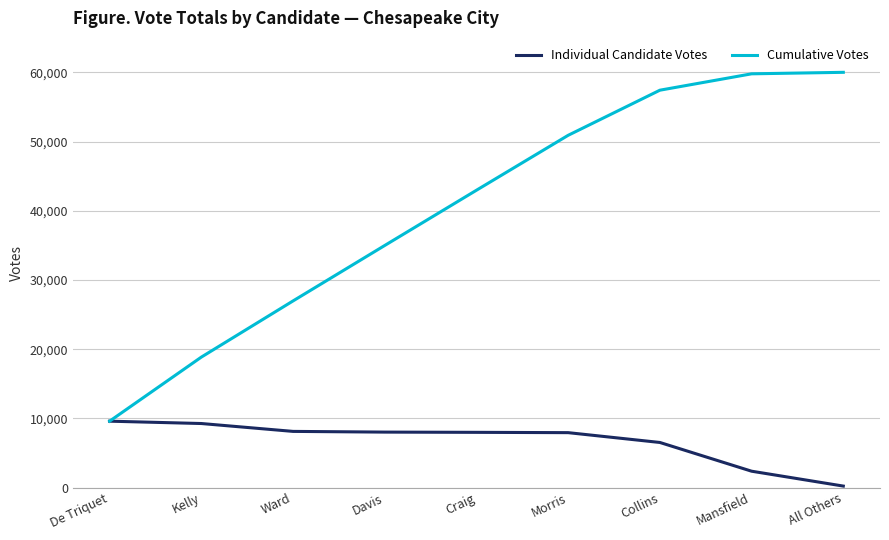

Rank the series by their maximum value, from highest to lowest.

Cumulative Votes, Individual Candidate Votes